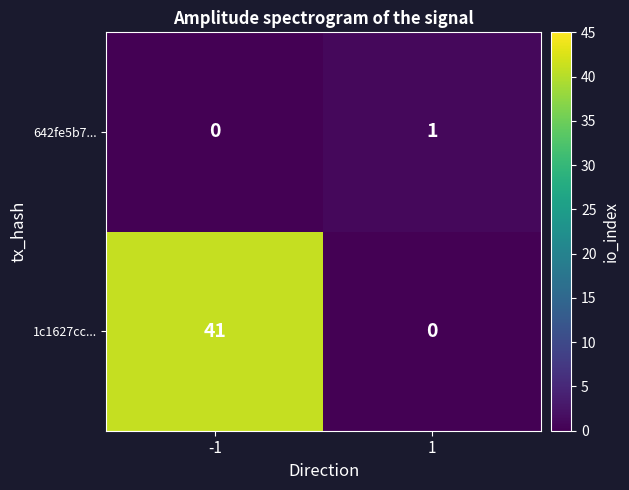

Reading right to left, what are all the values shown in this chart?

642fe5b7...: 1=1	-1=0
1c1627cc...: 1=0	-1=41